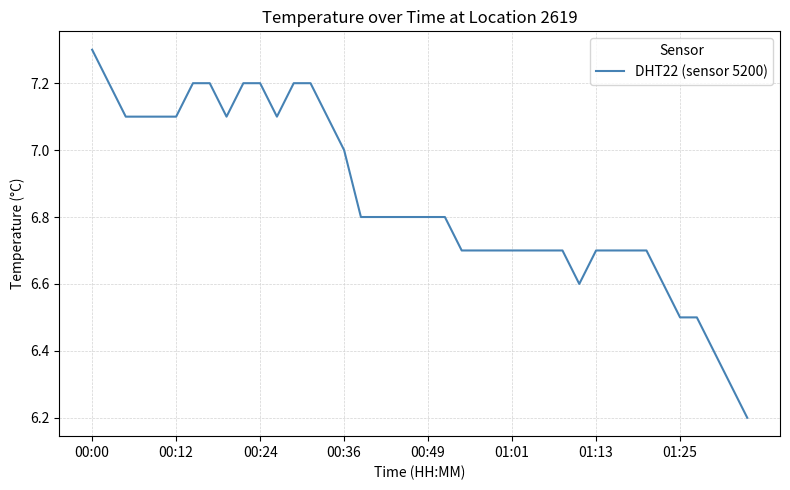

Does the chart have visible grid lines?

Yes